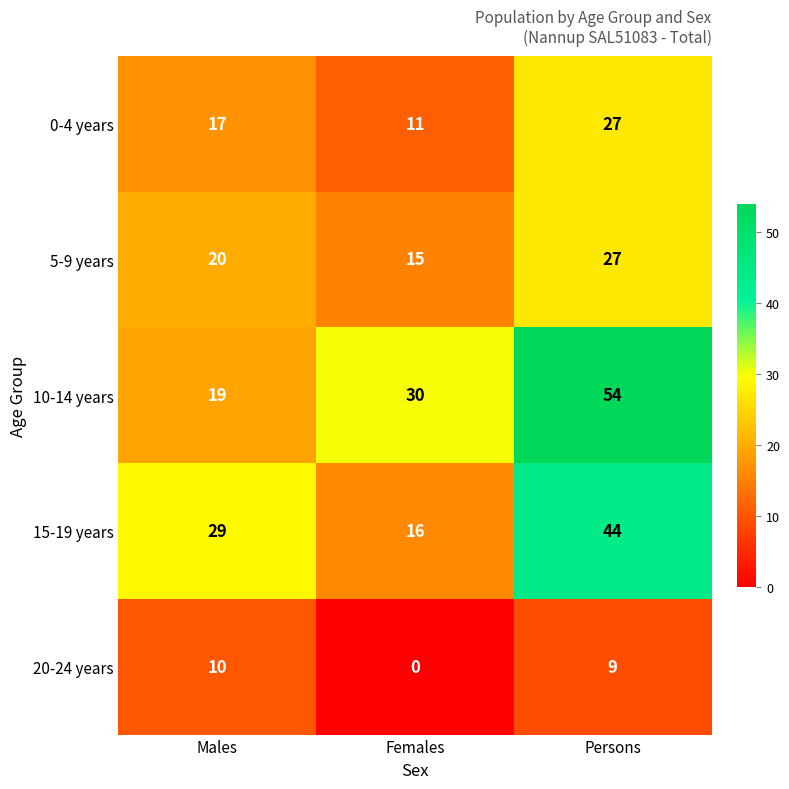

Is it true that 10-14 years equals 78 at Persons?

False